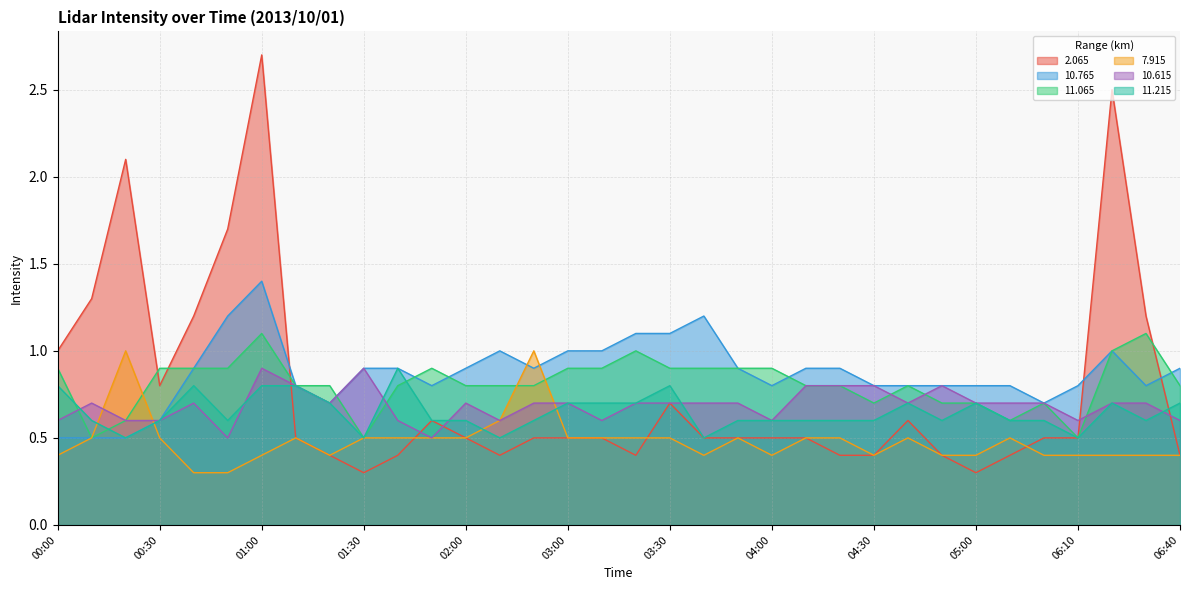

Does the chart display data point markers on the line(s)?

No